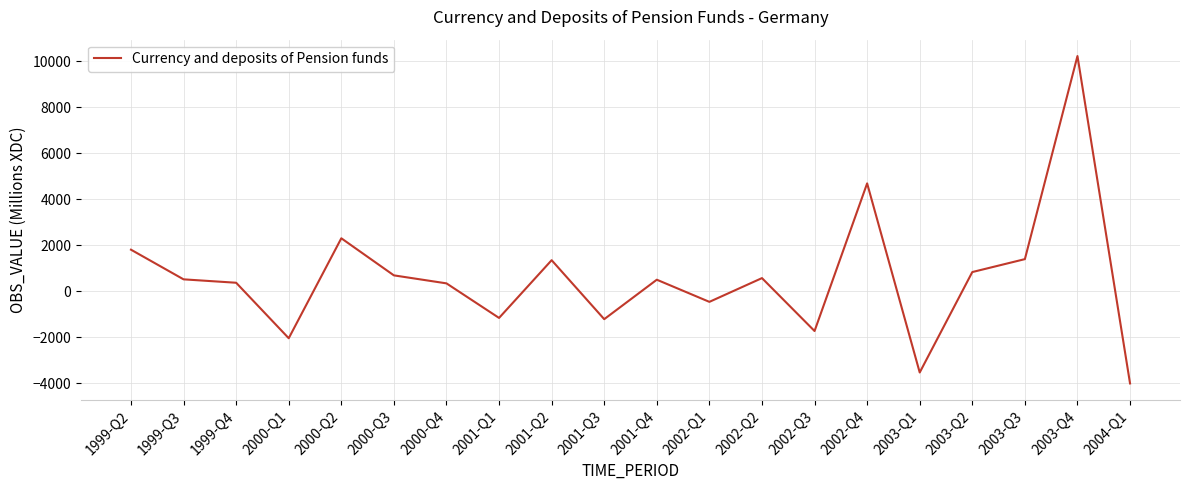

What is the ratio of the value at 2003-Q2 to the value at 2000-Q3?

1.2